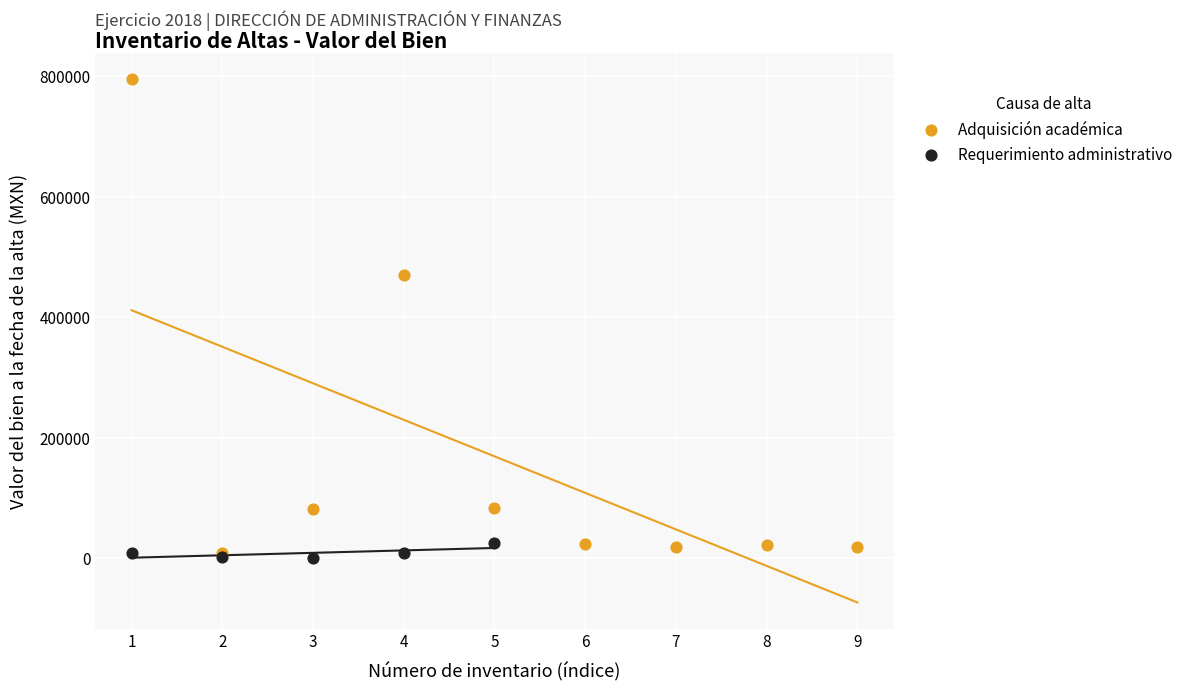

Which series has the largest Y range (max minus min)?

Adquisición académica